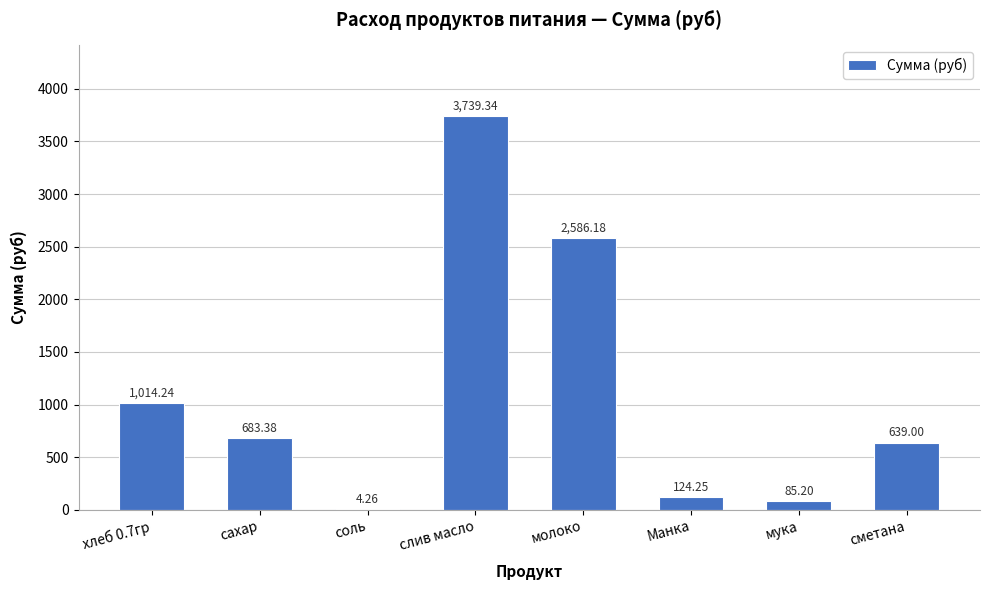

What is the change in value from молоко to сметана?

-1947.2